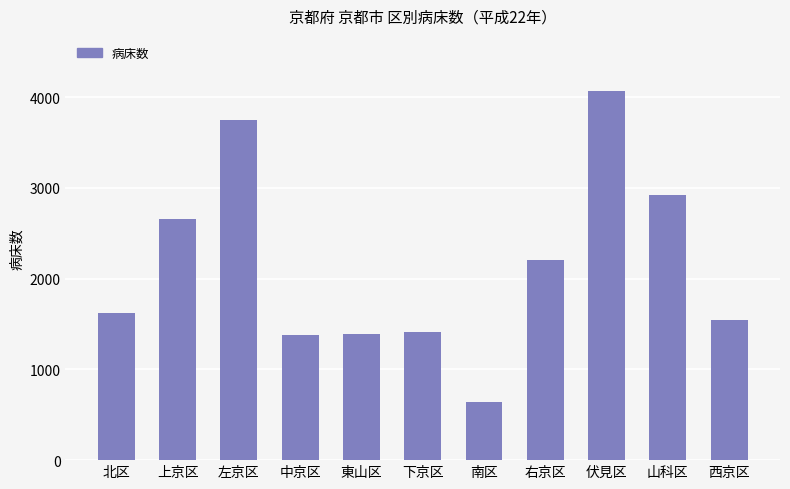

What is the average value?

2143